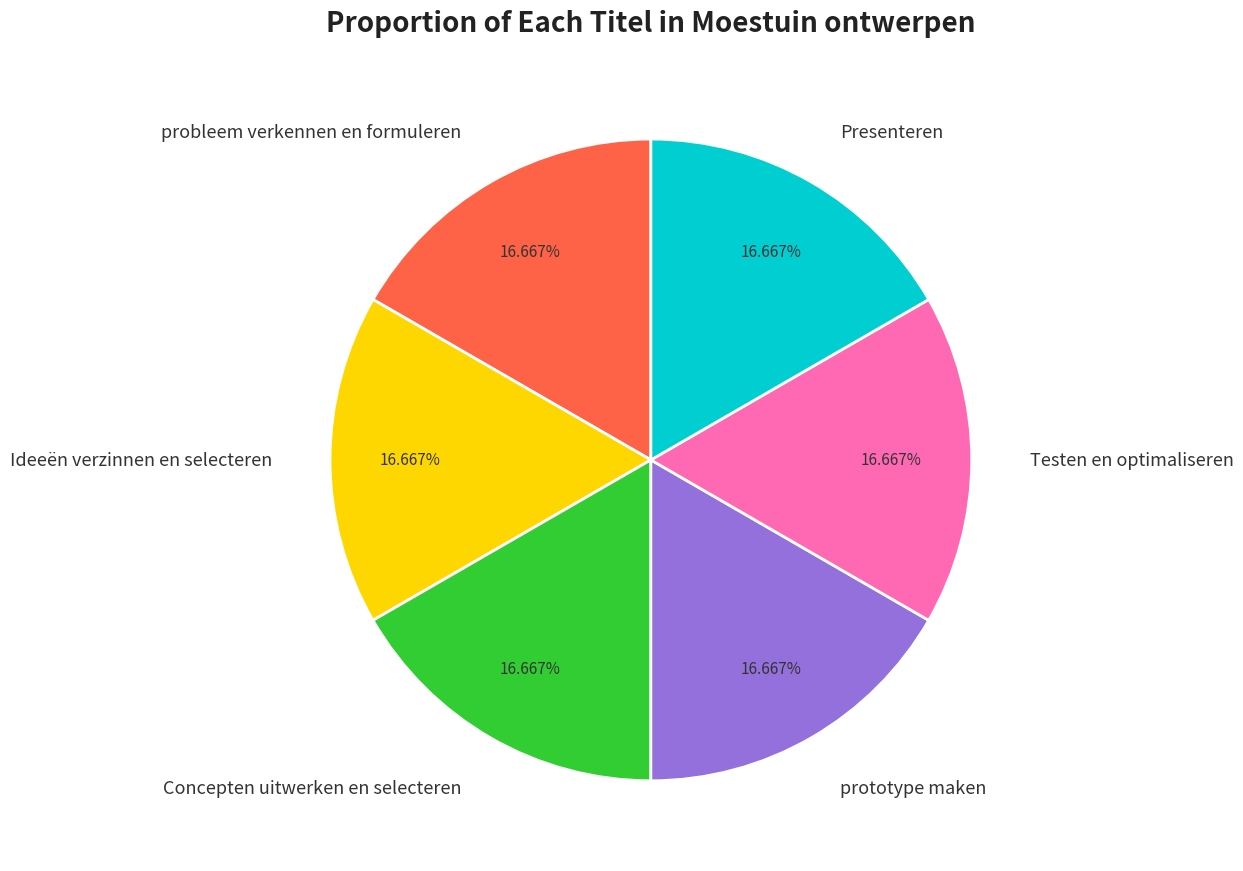

How many segments does this pie chart have?

6